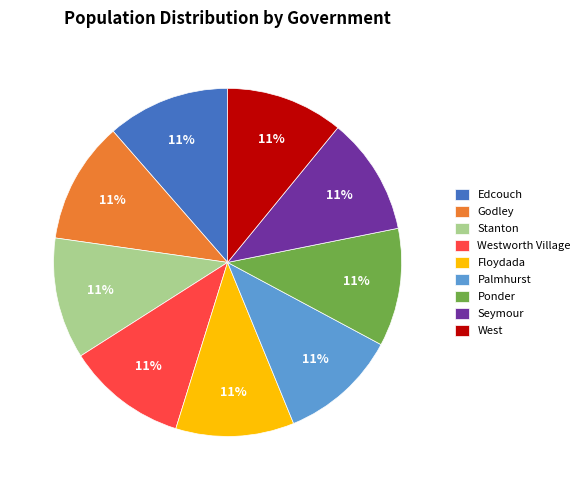

How many segments does this pie chart have?

9